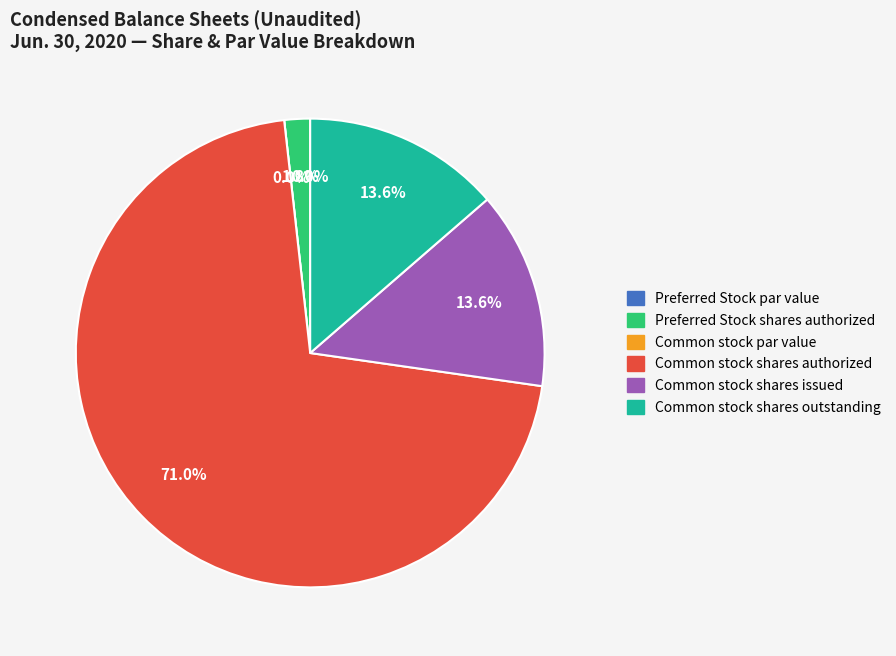

Count the number of slices in the pie.

6